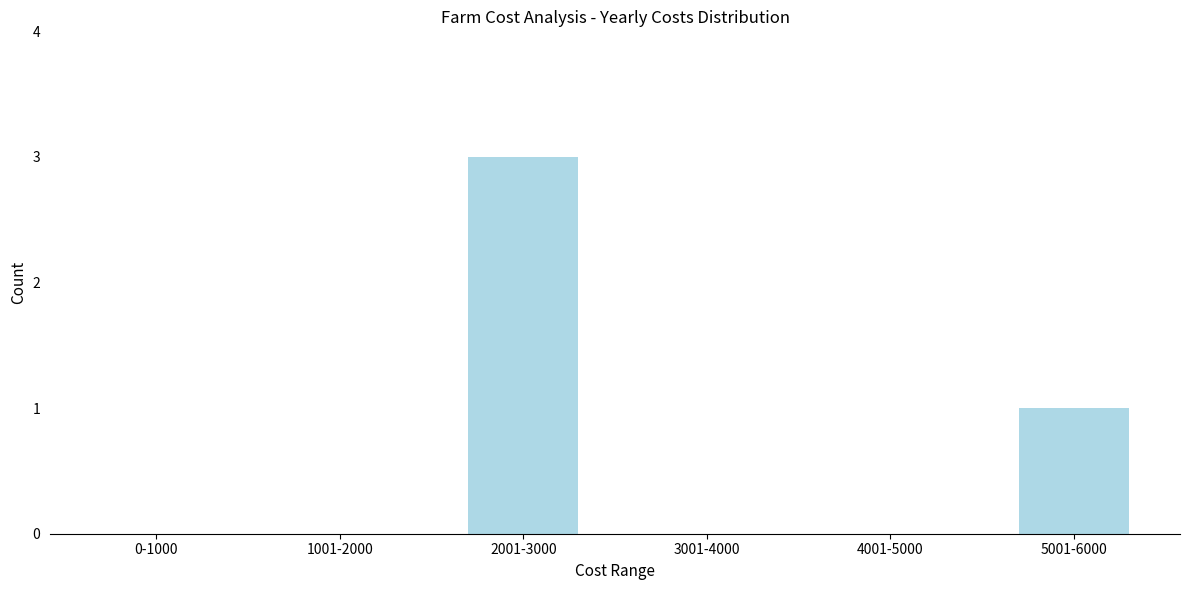

Reading left to right, transcribe all the data shown in this chart.

0-1000=0	1001-2000=0	2001-3000=3	3001-4000=0	4001-5000=0	5001-6000=1